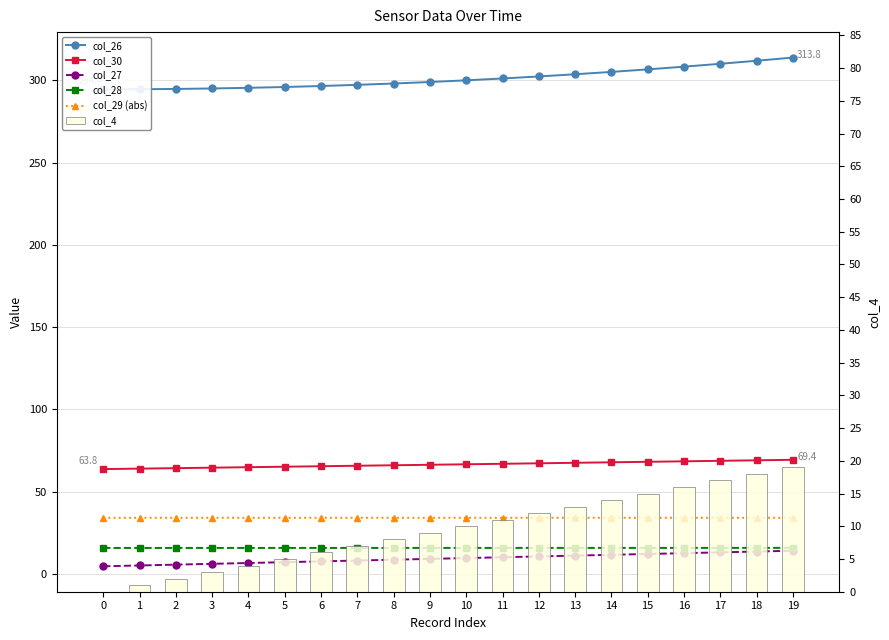

Reading left to right, list all the values displayed in this chart.

col_26: 294.4	294.5	294.7	295.0	295.4	295.9	296.5	297.2	298.0	298.9	299.9	301.1	302.3	303.6	305.1	306.6	308.2	310.0	311.8	313.8
col_30: 63.8	64.0	64.3	64.6	64.9	65.2	65.5	65.8	66.1	66.4	66.7	67.0	67.3	67.6	67.9	68.2	68.5	68.8	69.1	69.4
col_27: 4.7	5.2	5.7	6.2	6.7	7.2	7.7	8.2	8.7	9.2	9.7	10.2	10.7	11.2	11.7	12.2	12.7	13.2	13.7	14.2
col_28: 15.9	15.9	15.9	15.9	15.9	15.9	15.9	15.9	15.9	15.9	15.9	15.9	15.9	15.9	15.9	15.9	15.9	15.9	15.9	15.9
col_29 (abs): 34.2	34.2	34.2	34.2	34.2	34.2	34.2	34.2	34.2	34.2	34.2	34.2	34.2	34.2	34.2	34.2	34.2	34.2	34.2	34.2
col_4: 0.0	1.0	2.0	3.0	4.0	5.0	6.0	7.0	8.0	9.0	10.0	11.0	12.0	13.0	14.0	15.0	16.0	17.0	18.0	19.0